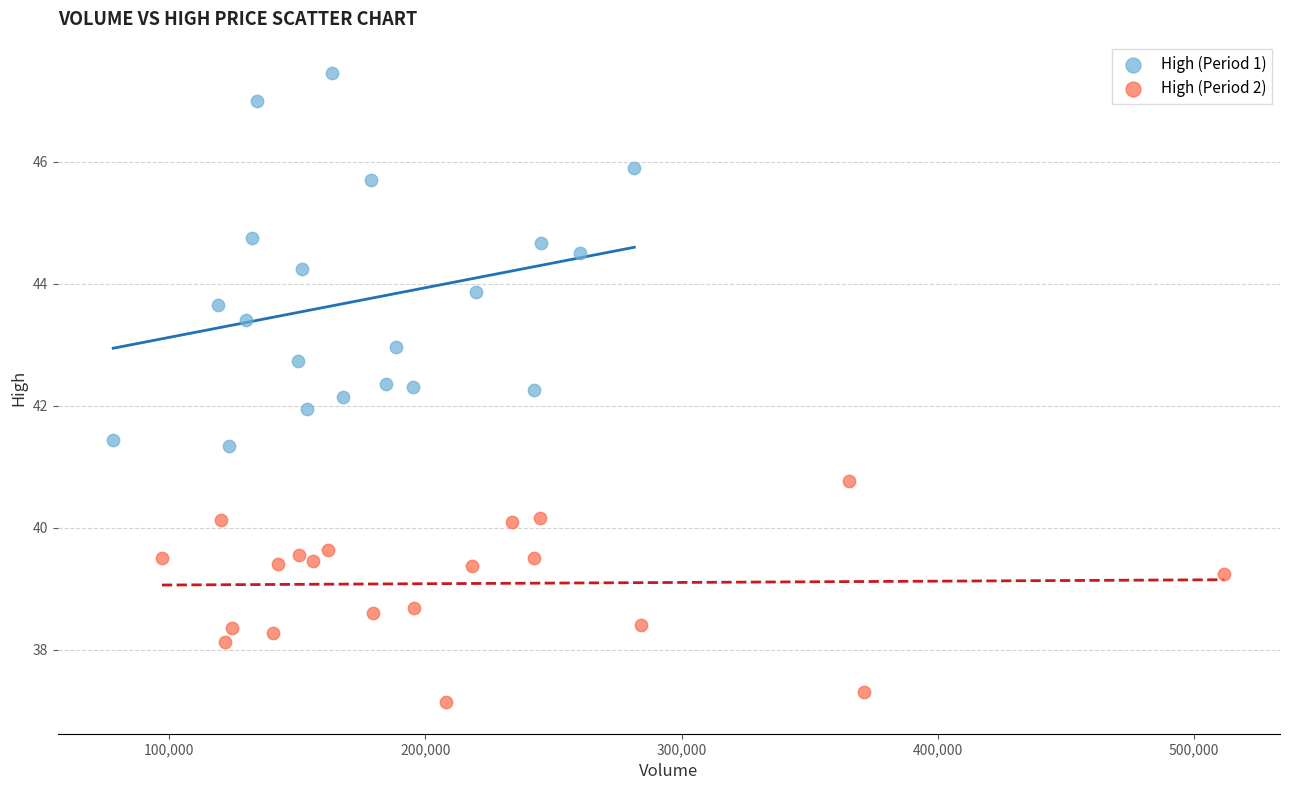

Which series reaches the minimum Y coordinate?

High (Period 2)